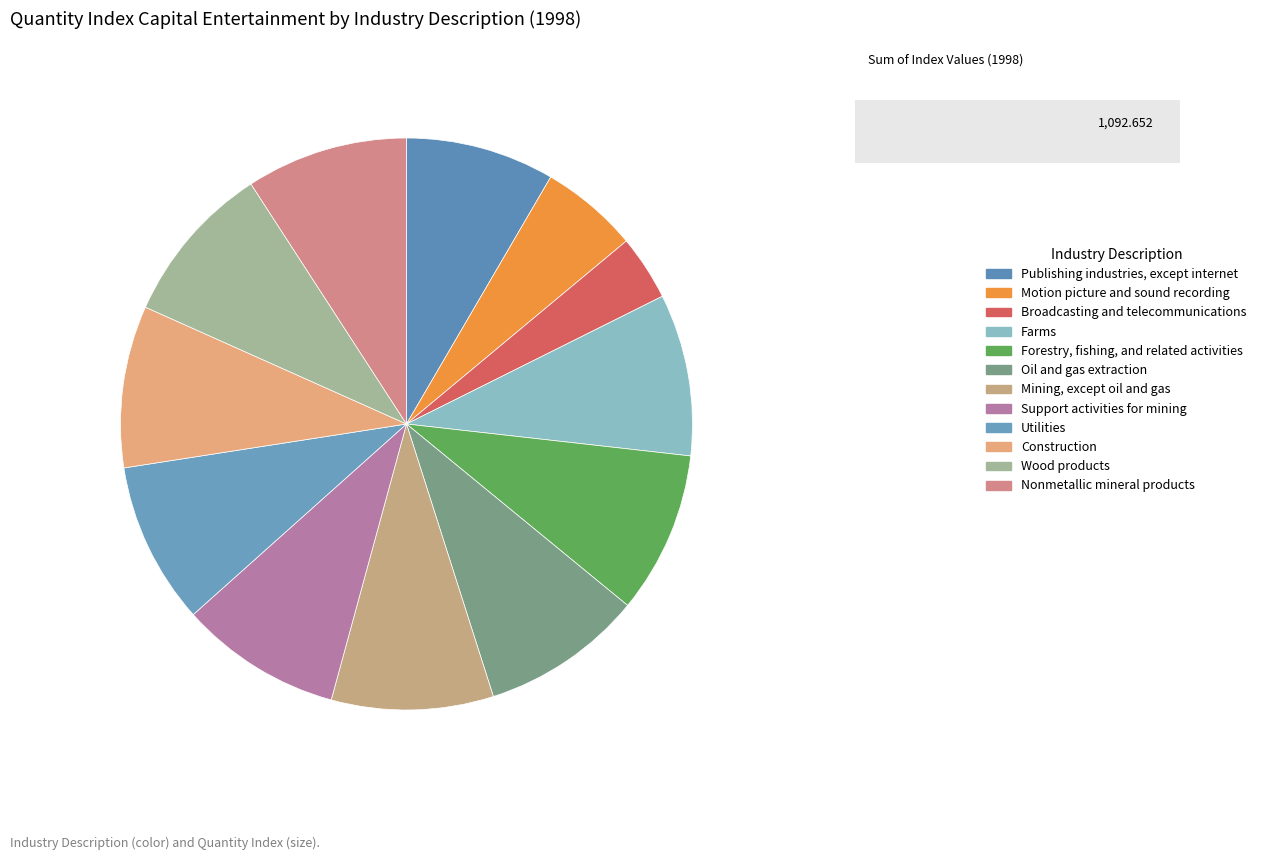

Count the number of slices in the pie.

12